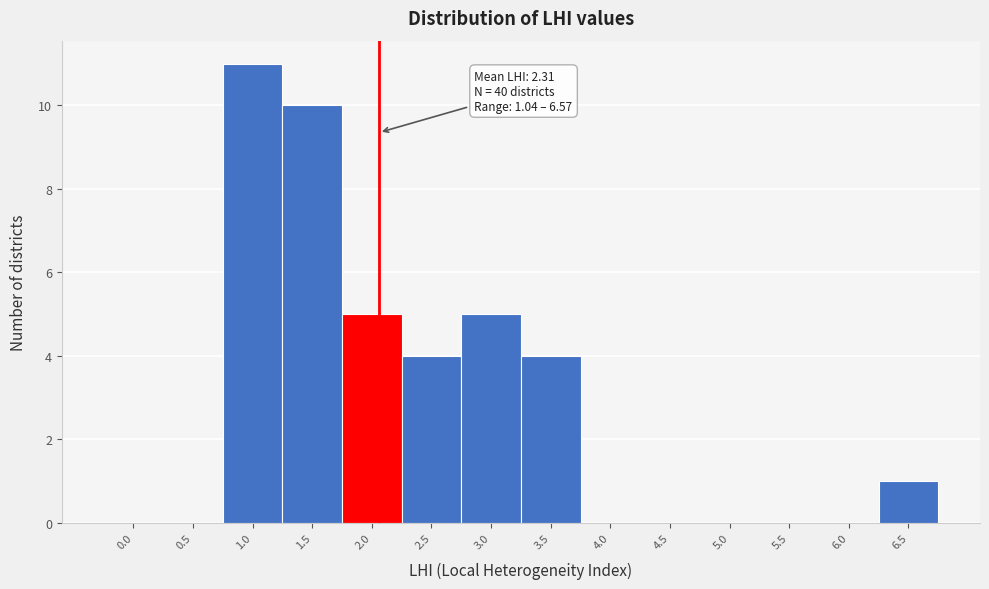

Reading right to left, list all the values displayed in this chart.

6.5=1	6.0=0	5.5=0	5.0=0	4.5=0	4.0=0	3.5=4	3.0=5	2.5=4	2.0=5	1.5=10	1.0=11	0.5=0	0.0=0